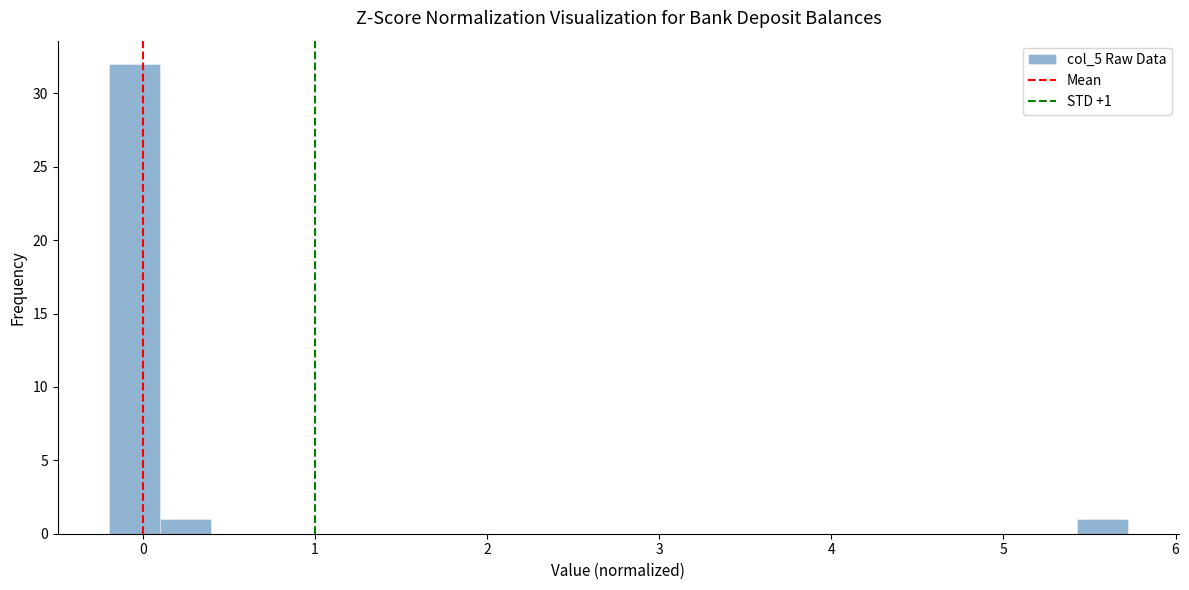

Around what value on the x-axis is the tallest bar? Give the approximate position of its centre, as read against the axis.

0.0